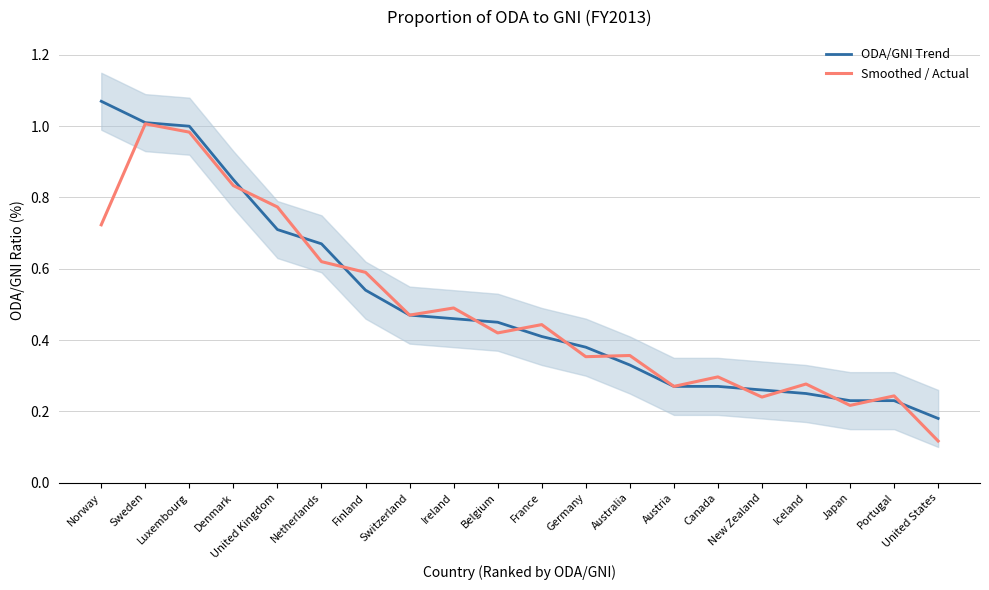

At which category does Smoothed / Actual reach its first local peak?

Sweden